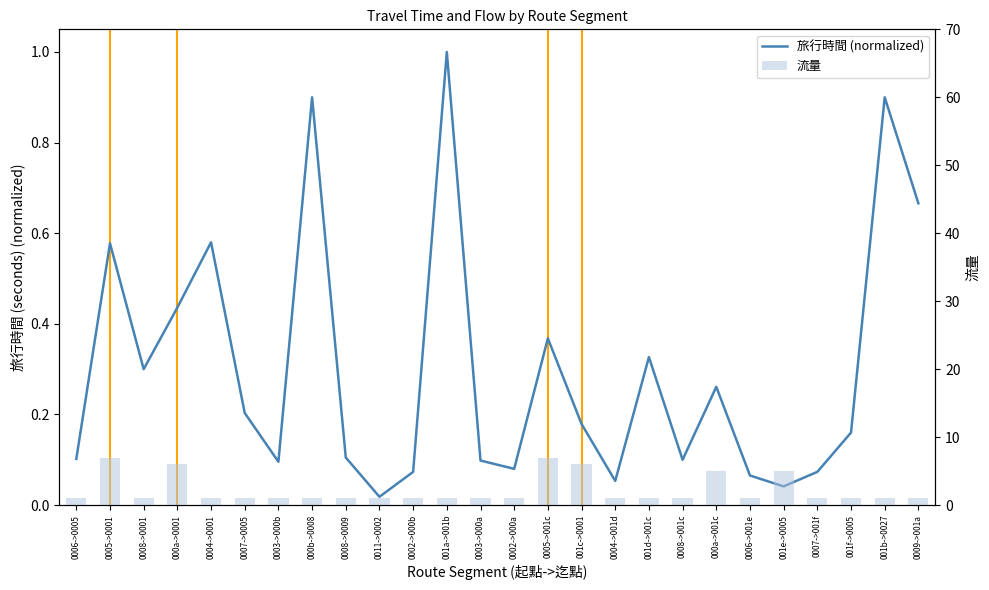

What is the label of the 25th bar from the right?

0005->0001